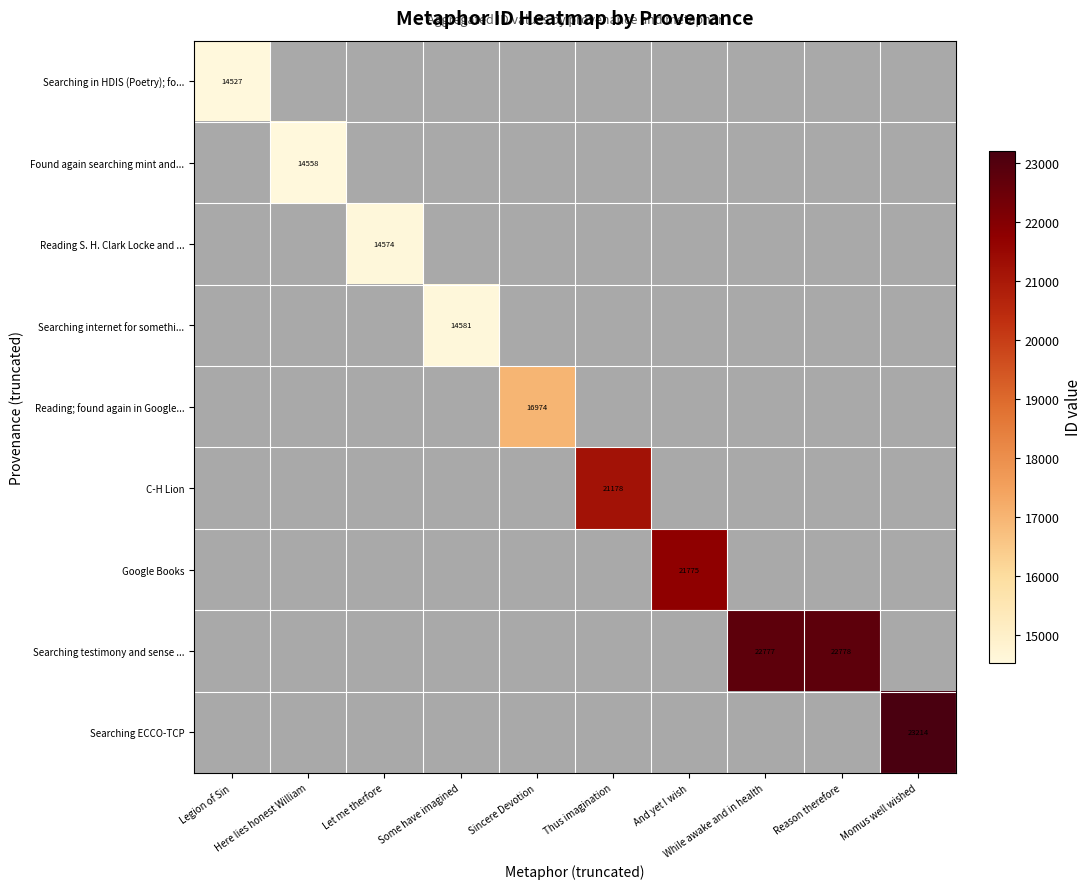

Where is Searching in HDIS (Poetry); fo... nearest to the value 14527?

Legion of Sin